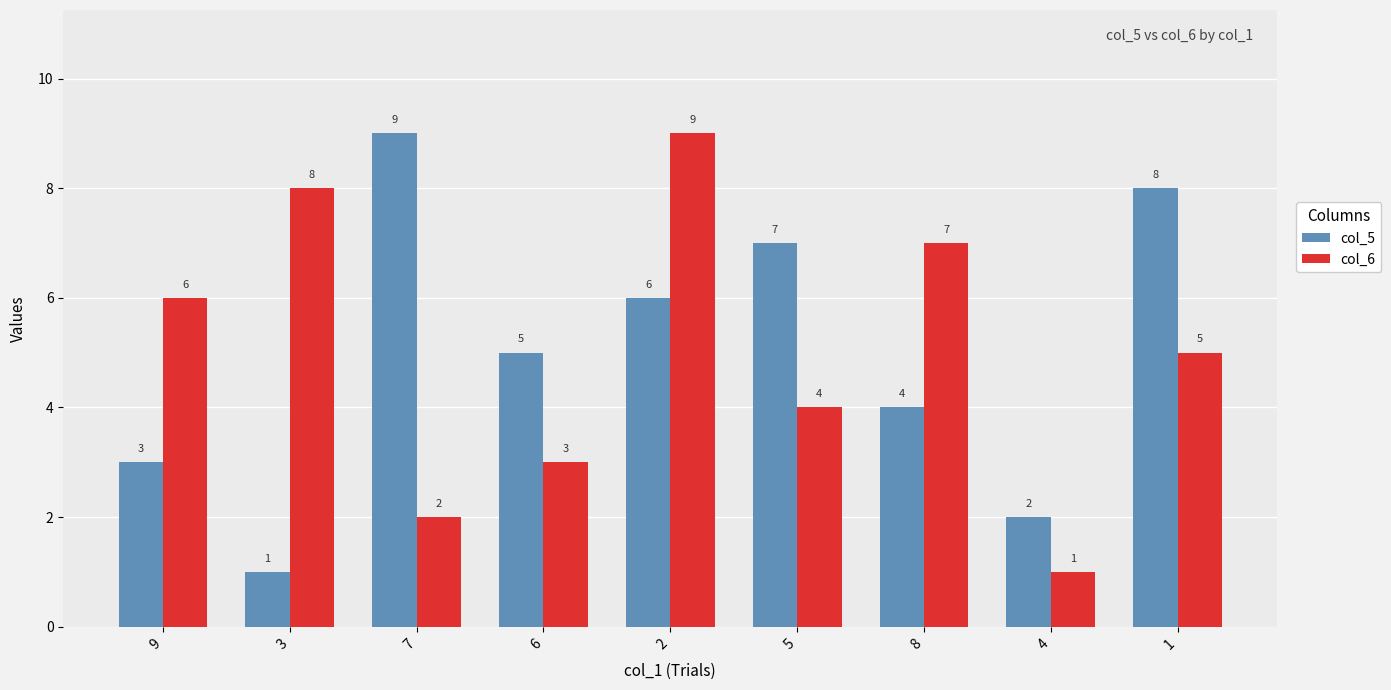

How many bars are there in each group?

2